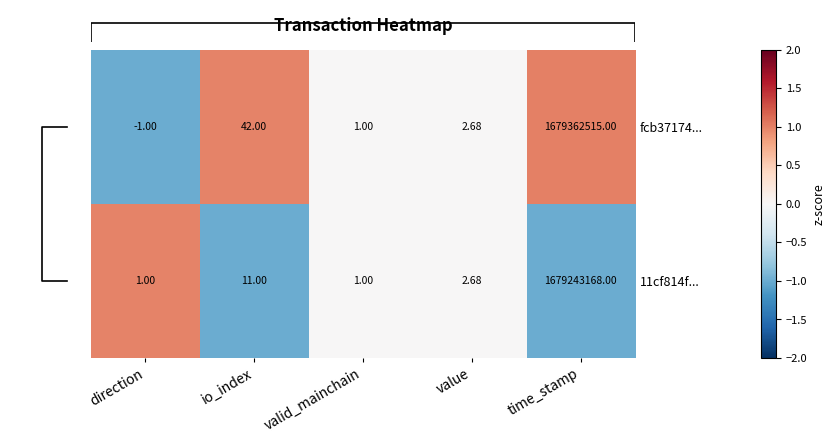

At which label does fcb37174... reach its peak?

time_stamp